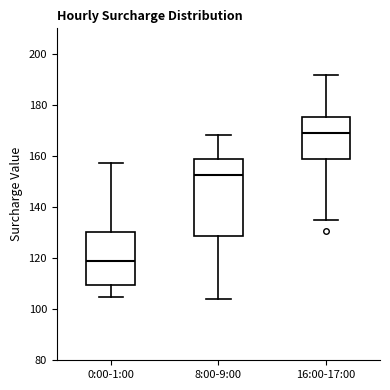

Which box is the tallest, from its lower edge to its upper edge?

8:00-9:00